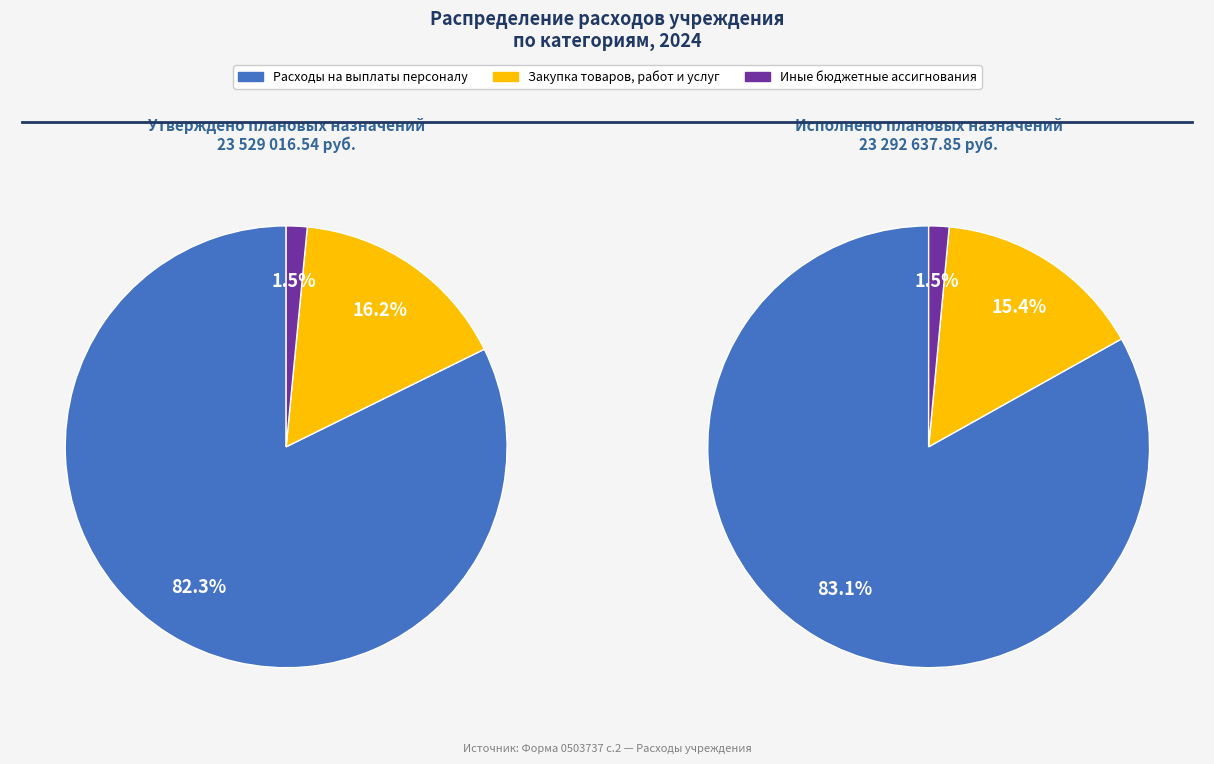

To the nearest percent, what is the difference between the largest and smallest slice percentages?

81%